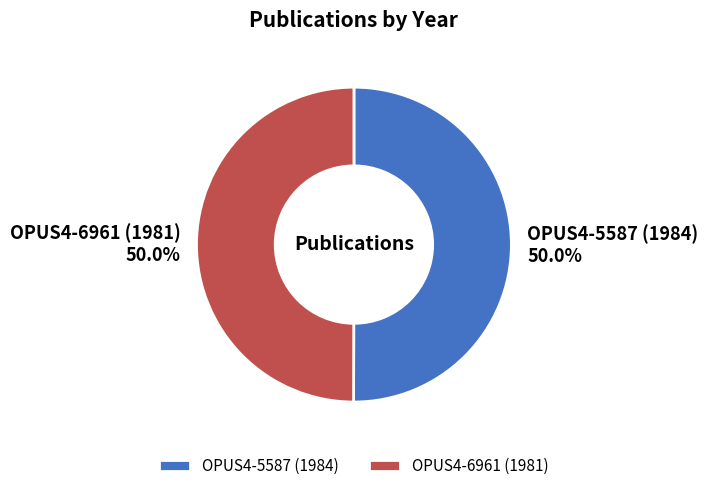

To the nearest percent, what is the average slice percentage?

50%